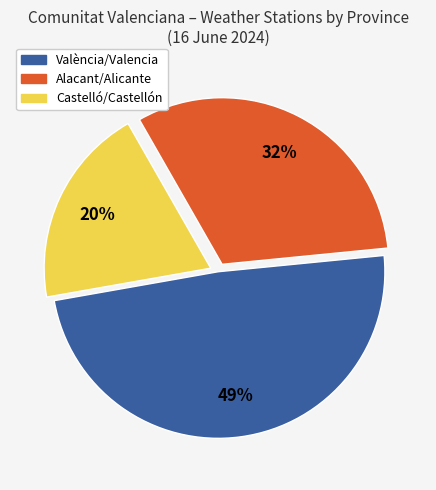

What is the ratio of the value at Alacant/Alicante to the value at Castelló/Castellón?

1.6